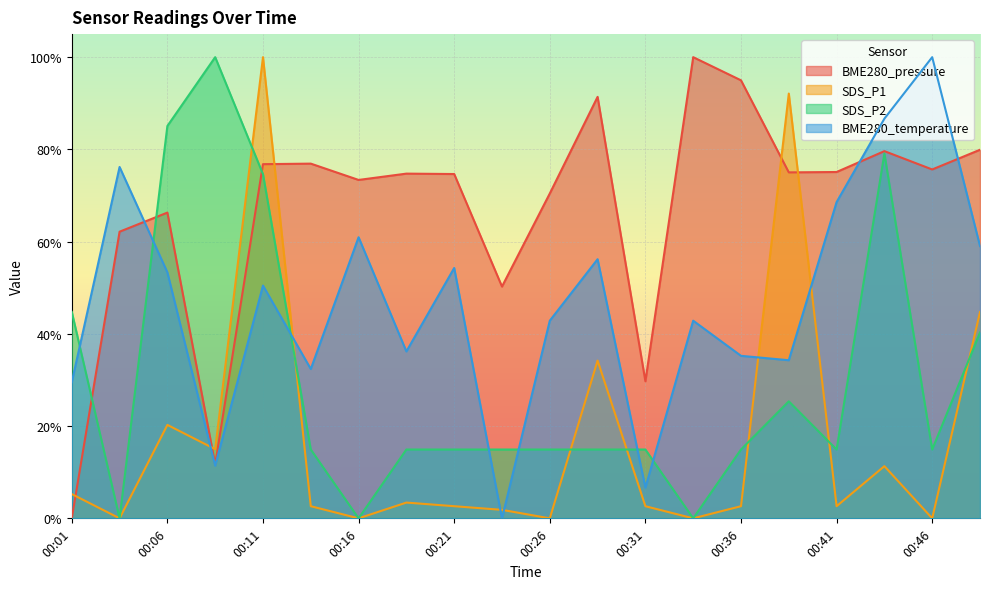

Does the chart display data point markers on the line(s)?

No